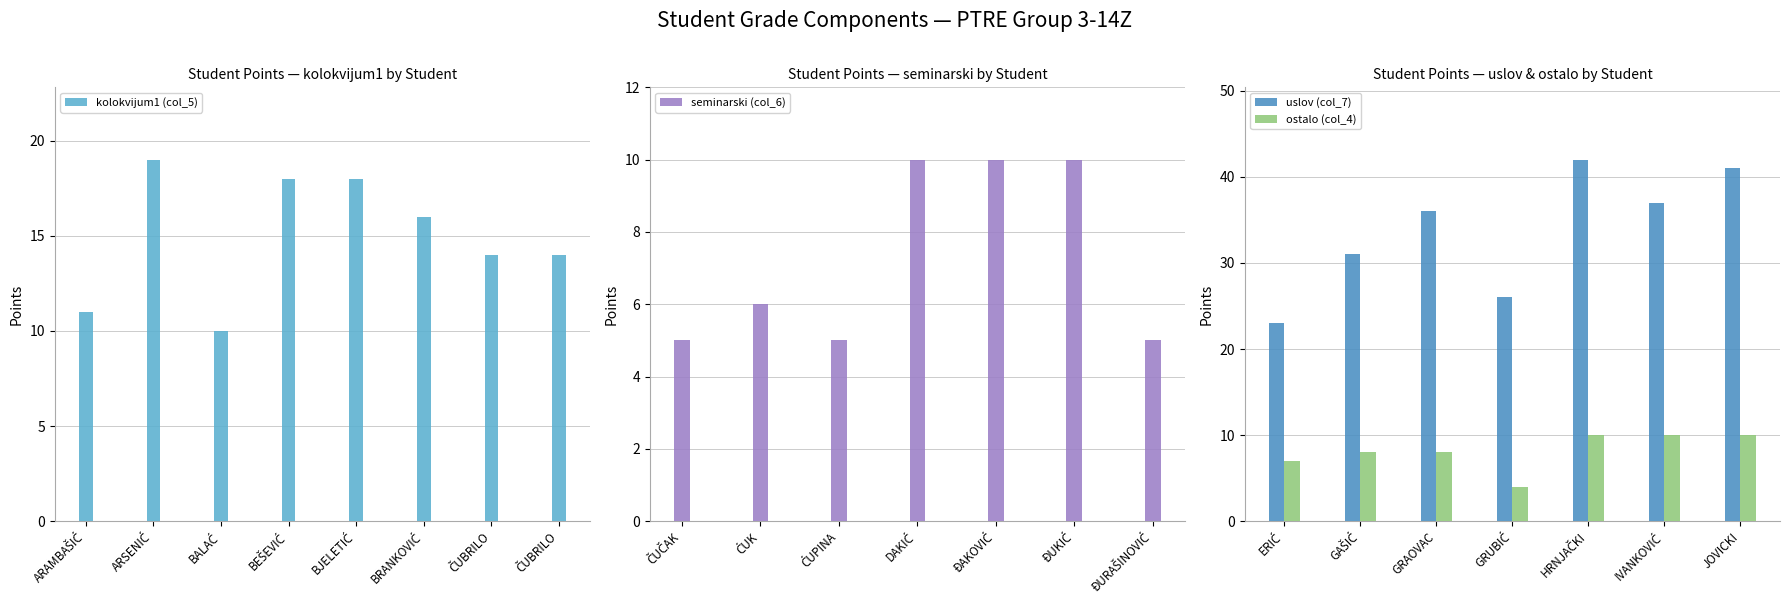

What is the value of the ostalo (col_4) bar at the 5th from the left?

10